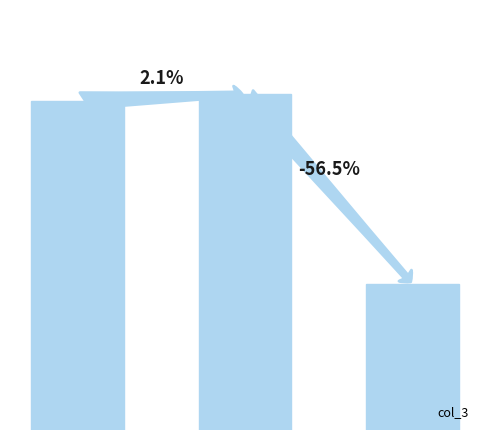

Are the bars horizontal?

No